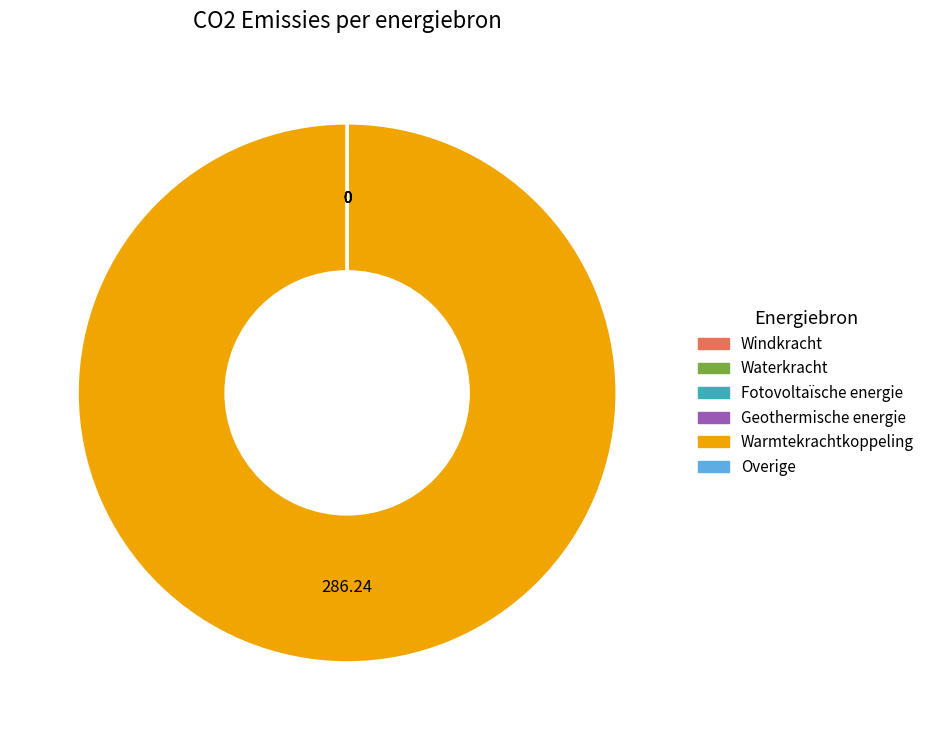

Is there a majority slice in this chart?

Yes